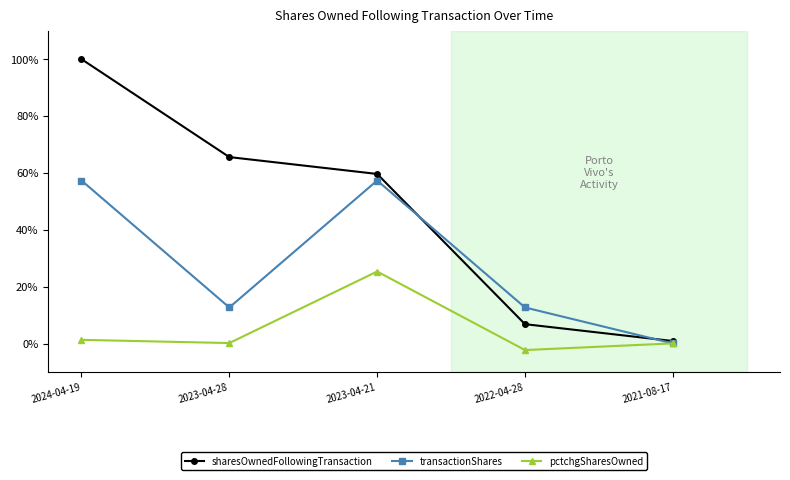

Is the value of transactionShares at 2023-04-28 greater than the value of sharesOwnedFollowingTransaction at 2023-04-21?

No